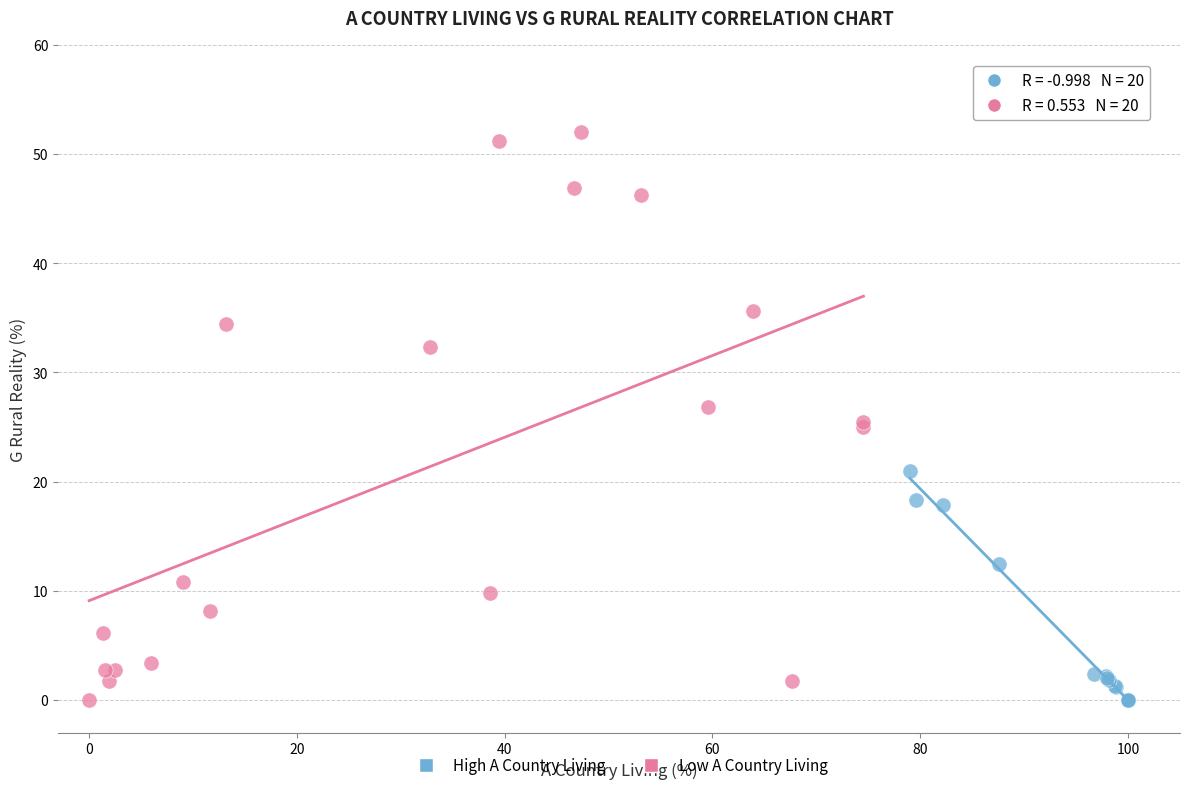

Which series reaches the maximum Y coordinate?

Low A Country Living